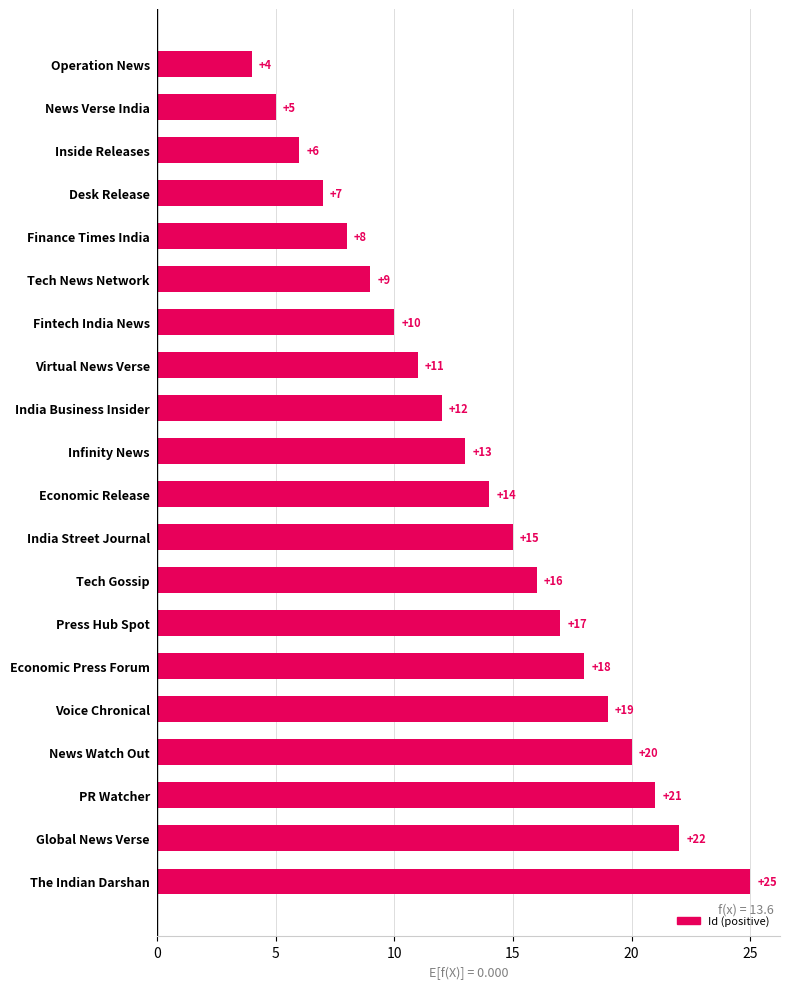

What is the average value?

14